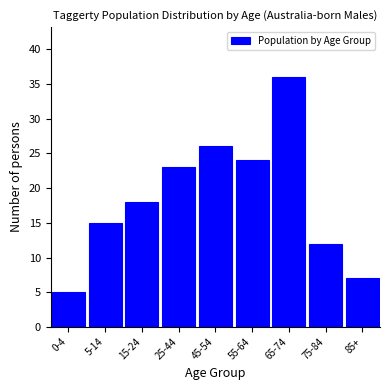

Reading left to right, extract all data points from this chart.

0-4=5	5-14=15	15-24=18	25-44=23	45-54=26	55-64=24	65-74=36	75-84=12	85+=7